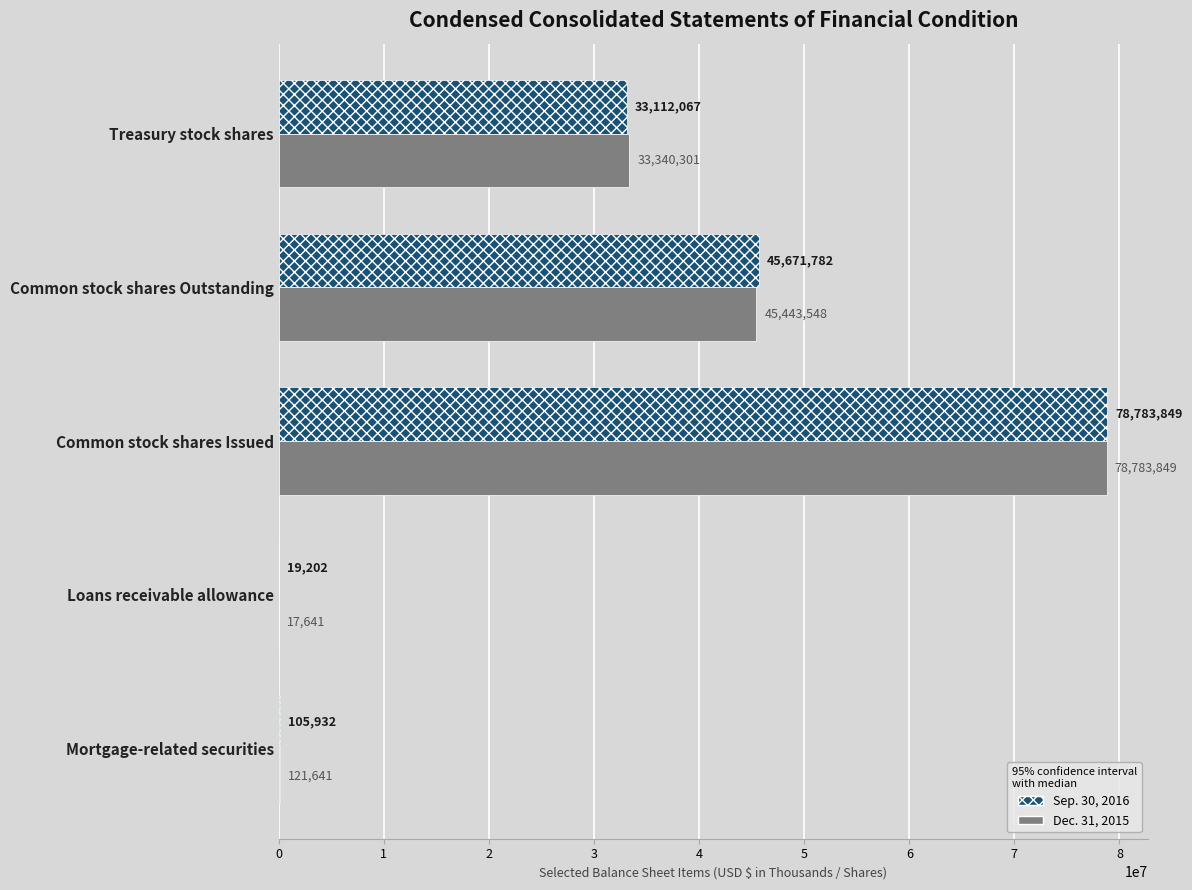

At which label is Dec. 31, 2015 closest to 39400745?

Common stock shares Outstanding